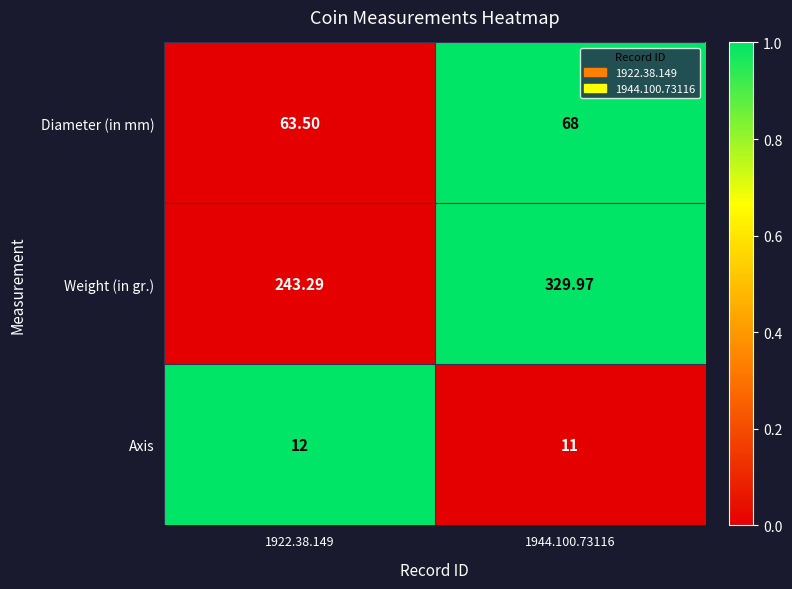

Between 1922.38.149 and 1944.100.73116, which series saw the biggest shift?

Weight (in gr.)